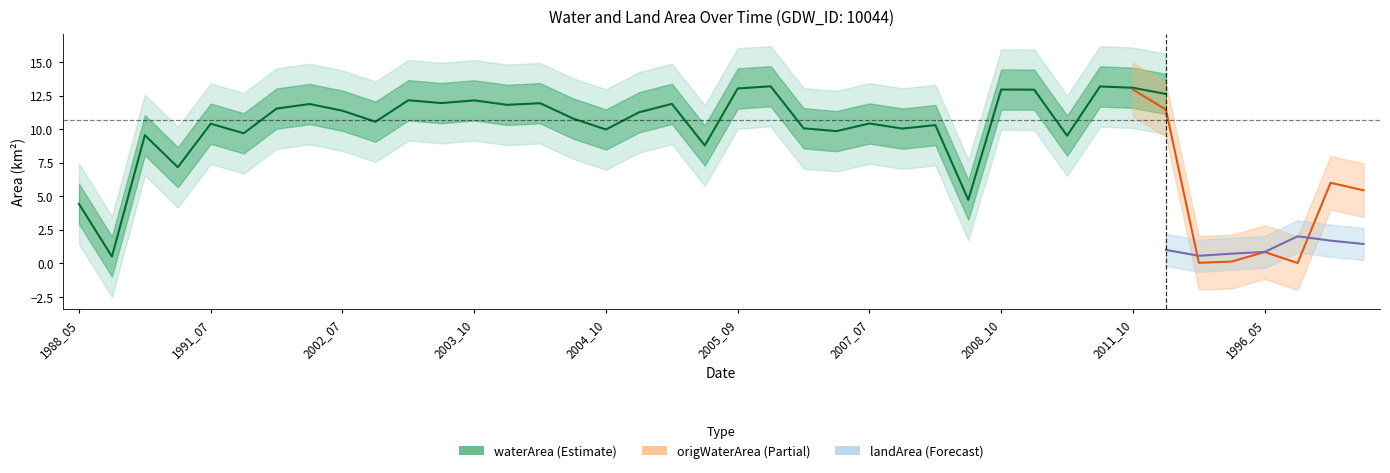

What is the label of the 34th point from the left?

2011_11